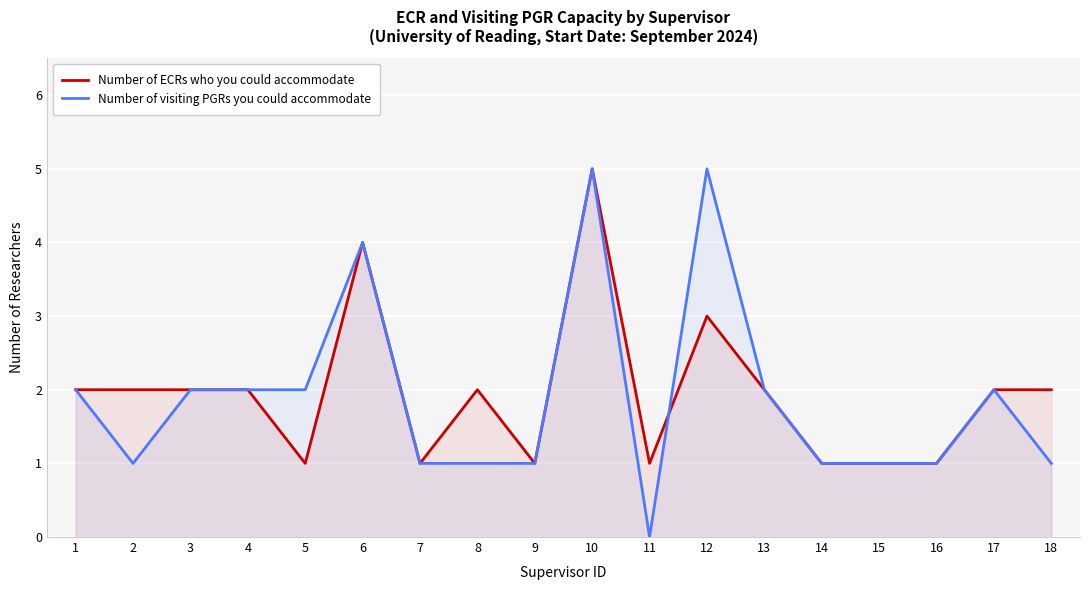

At which label is Number of visiting PGRs you could accommodate closest to 2?

1